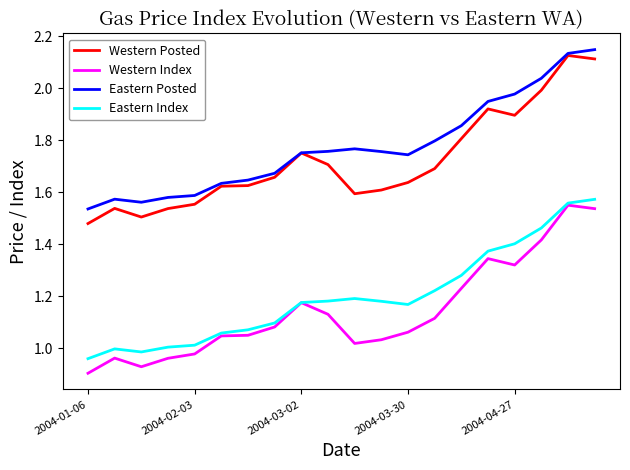

Which series has the largest total across all categories?

Eastern Posted